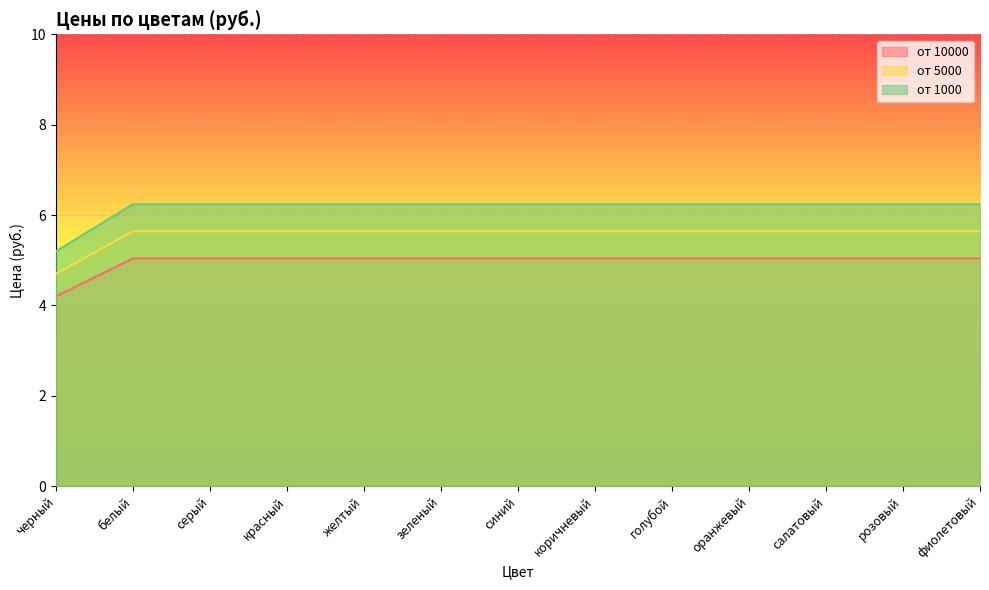

Does the chart display data point markers on the line(s)?

No